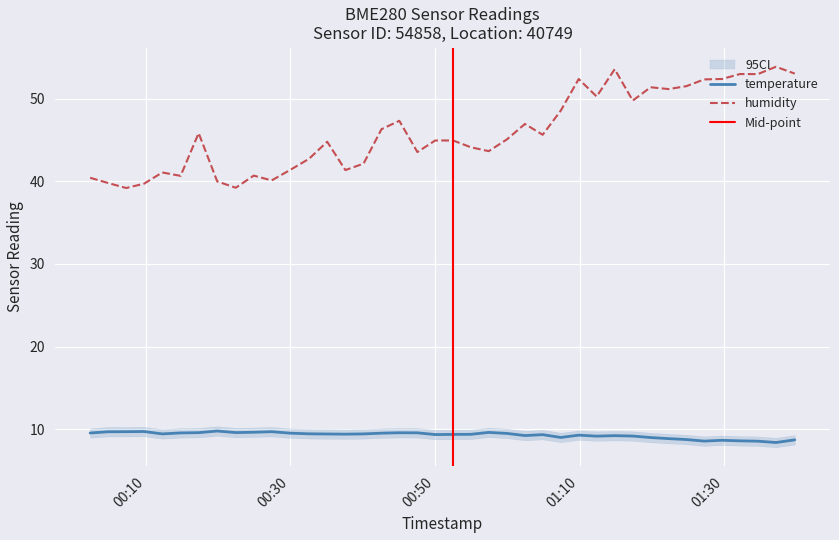

What is the highest value of the humidity series?

53.9